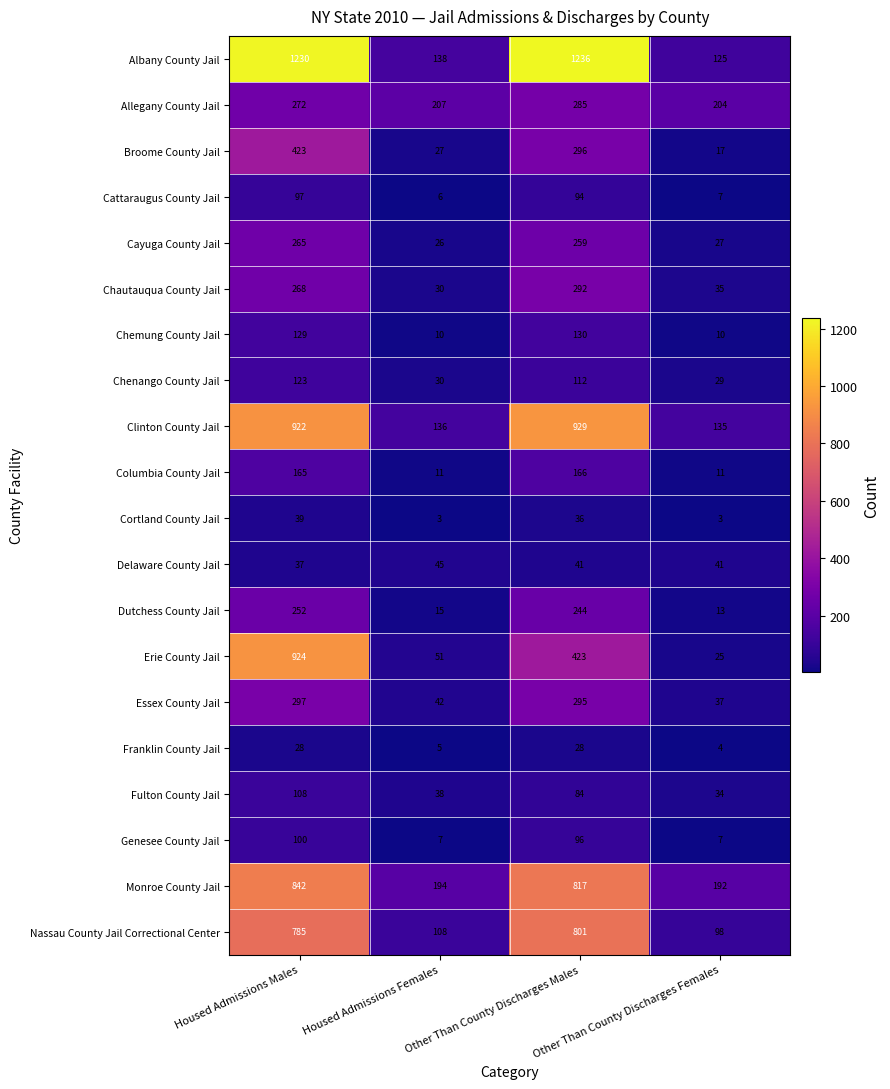

Count the number of data series in this chart.

20